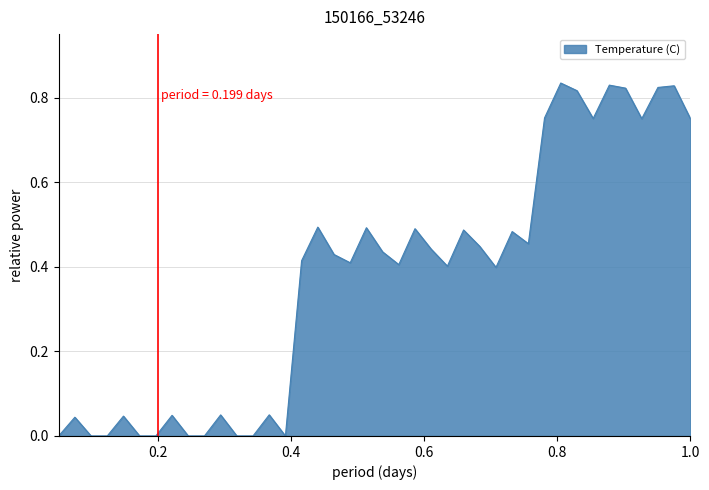

What is the difference between the maximum and minimum values?

0.8